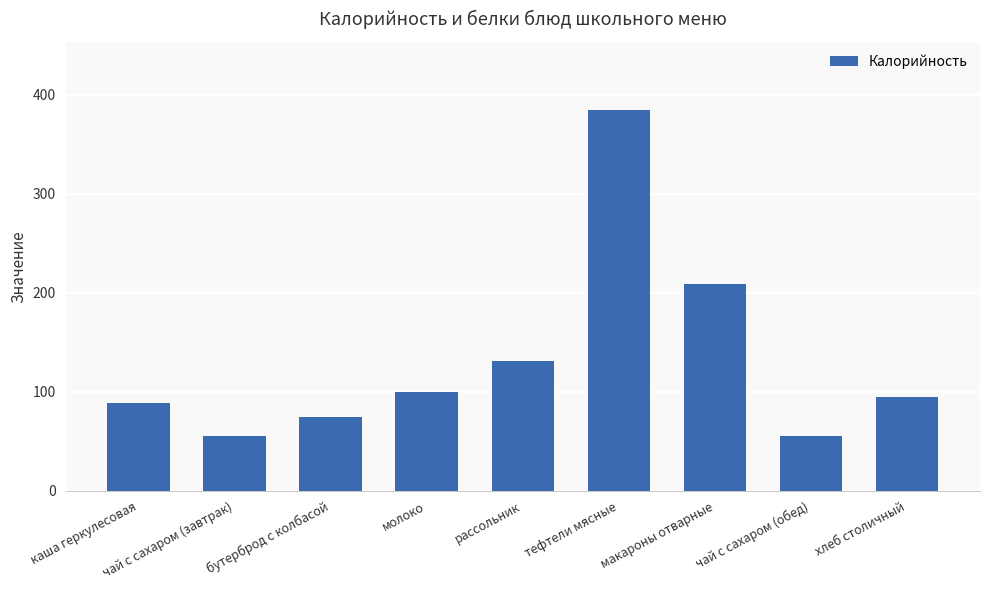

Approximately how many times larger is the value at тефтели мясные compared to бутерброд с колбасой?

5.2